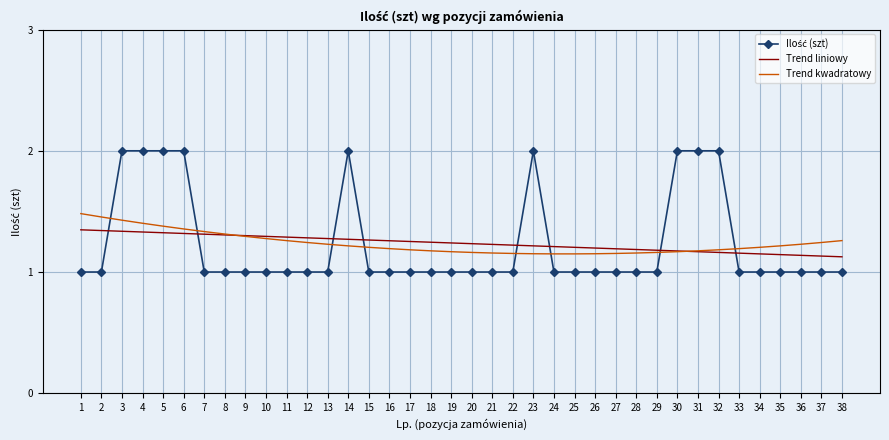

What is the maximum value shown in the chart?

2.0